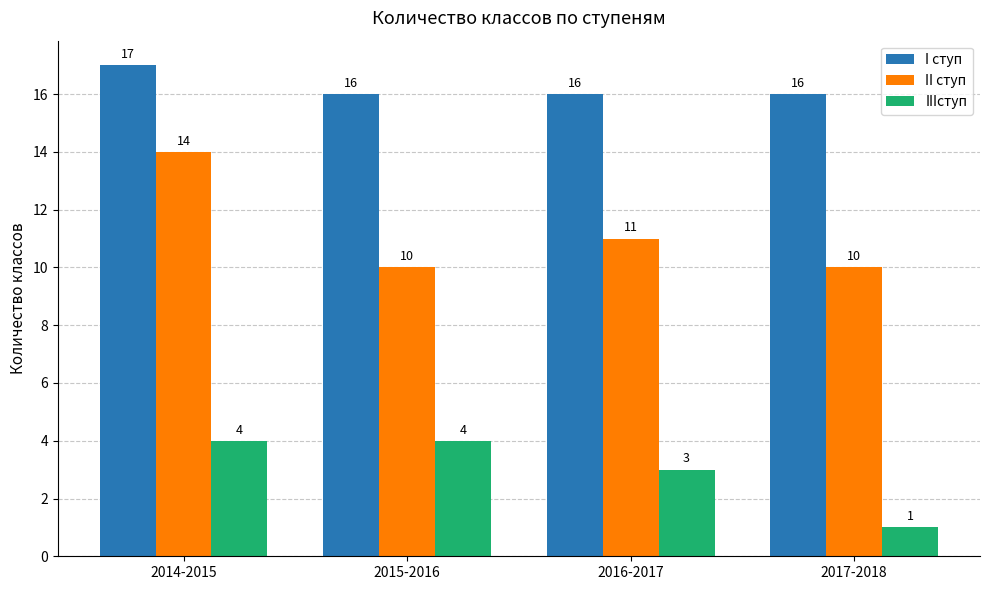

Read the II ступ value at 2017-2018.

10